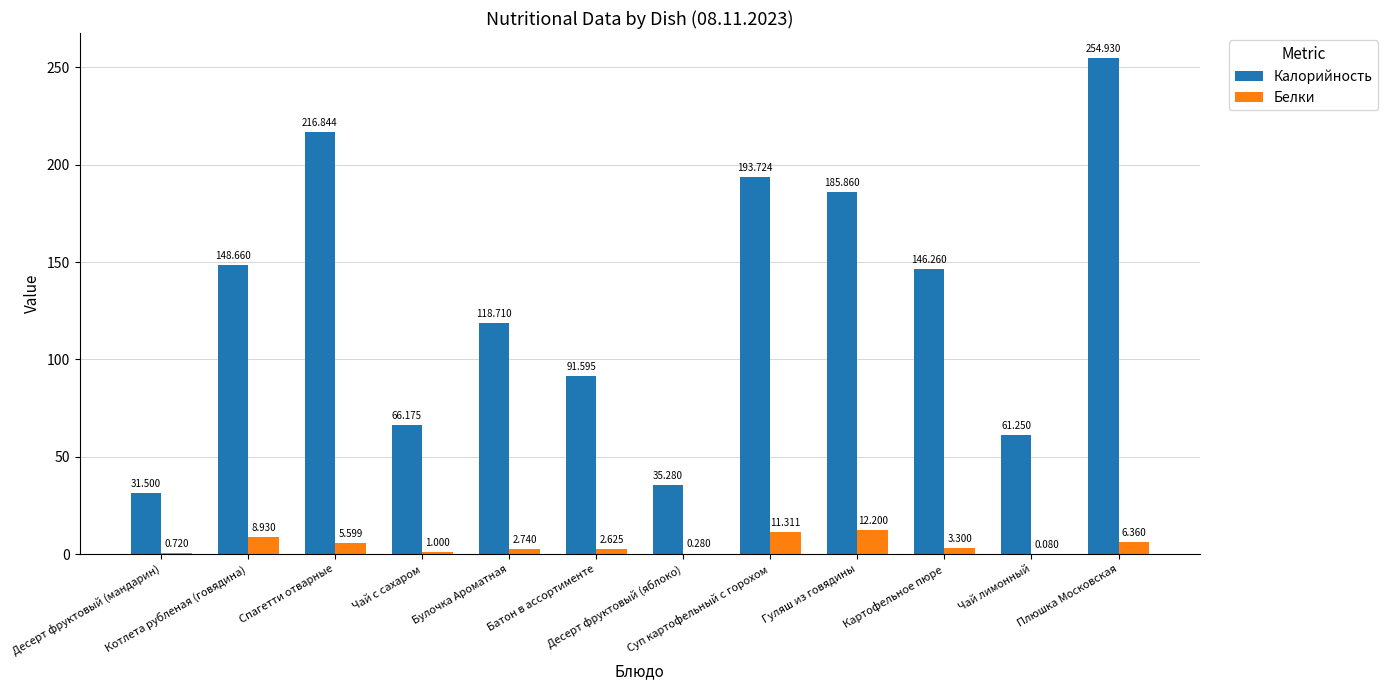

What are all the series names shown in the legend?

Калорийность, Белки